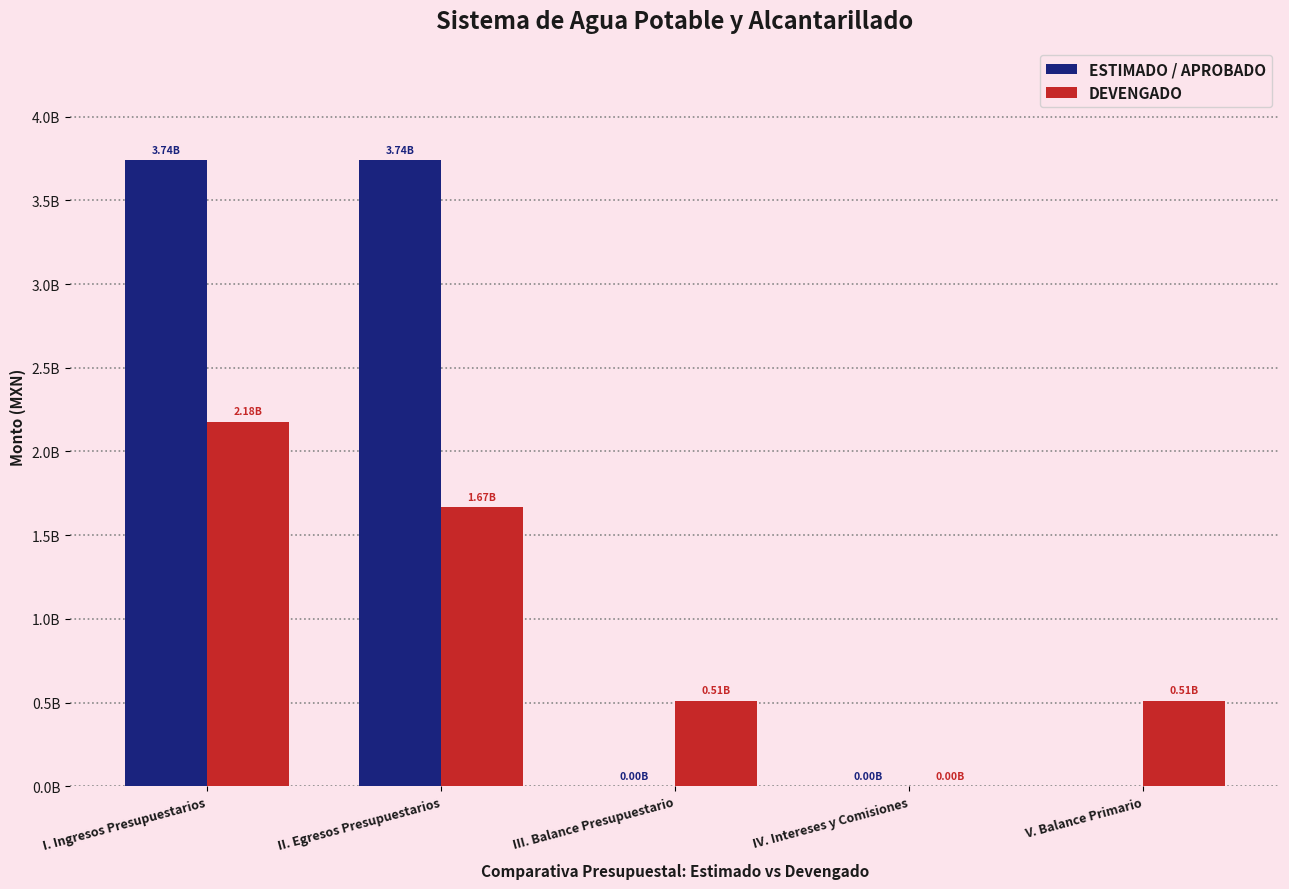

At how many categories does at least one series exceed 443687336?

4